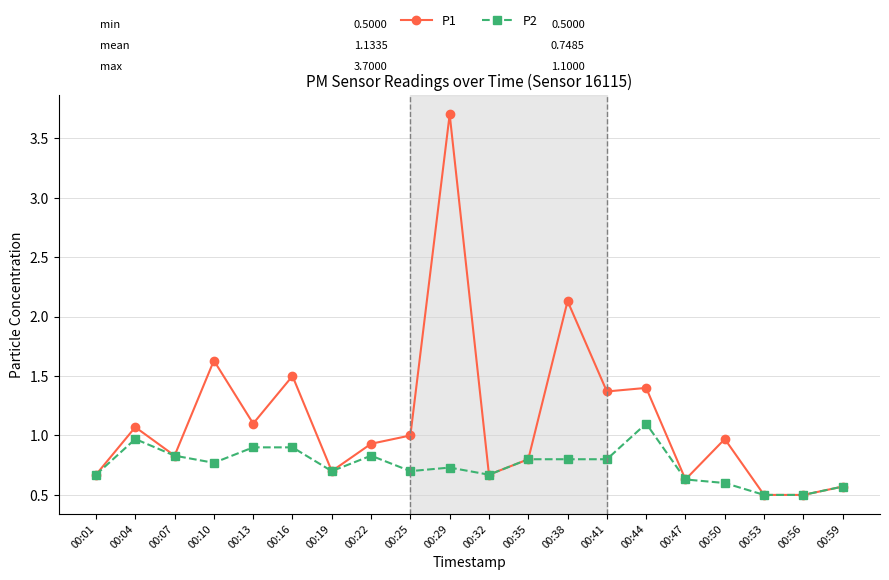

Which series has the largest range (max minus min)?

P1